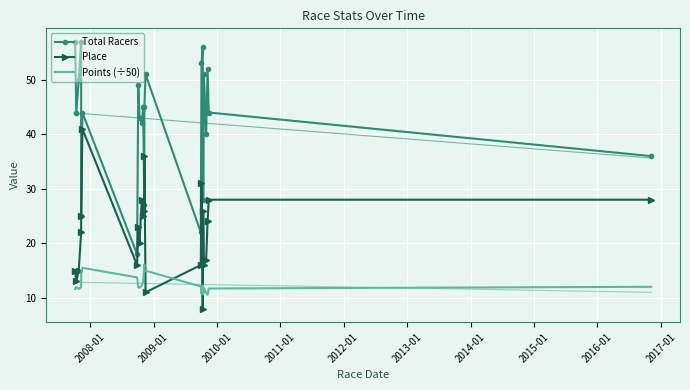

List the series in order of their overall mean, lowest first.

Points (÷50), Place, Total Racers